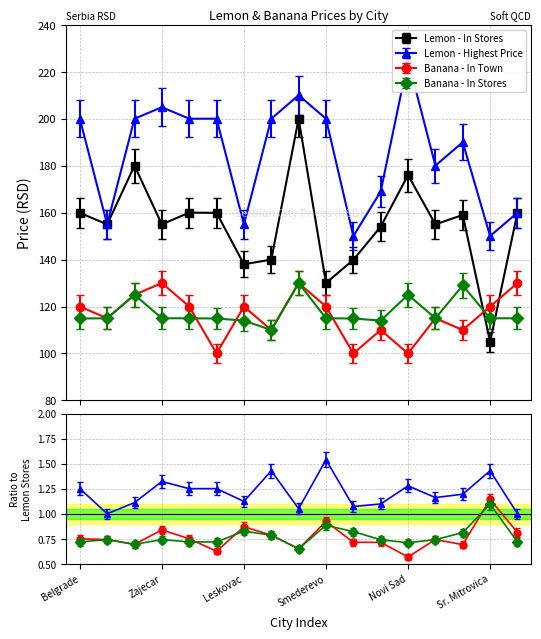

What is the average value of the Banana - In Stores series?

117.4